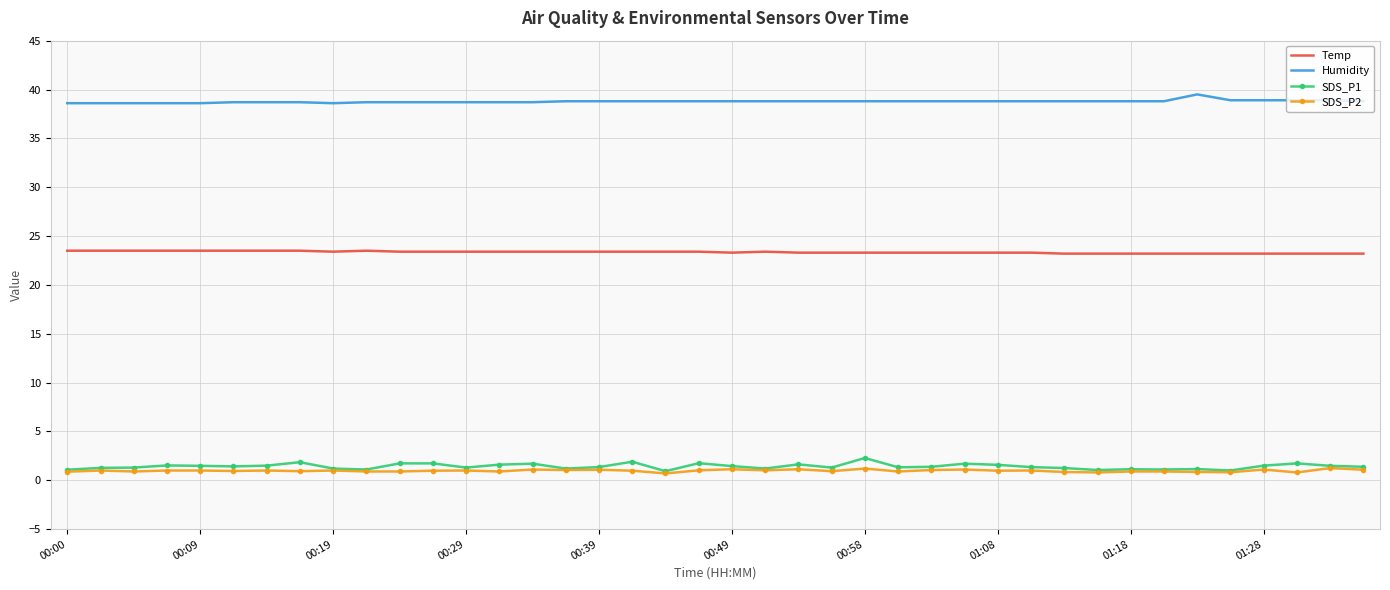

Which series has the largest total across all categories?

Humidity